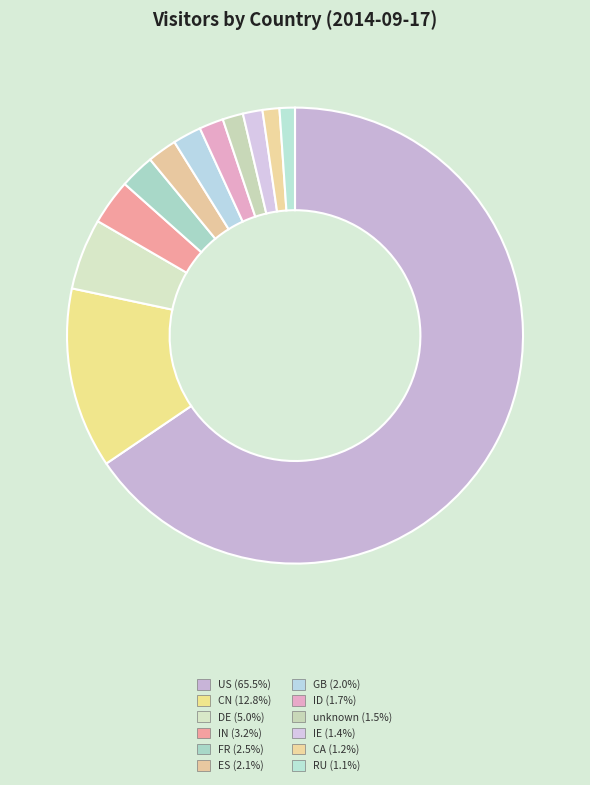

True or false: FR accounts for 2% of the total.

True